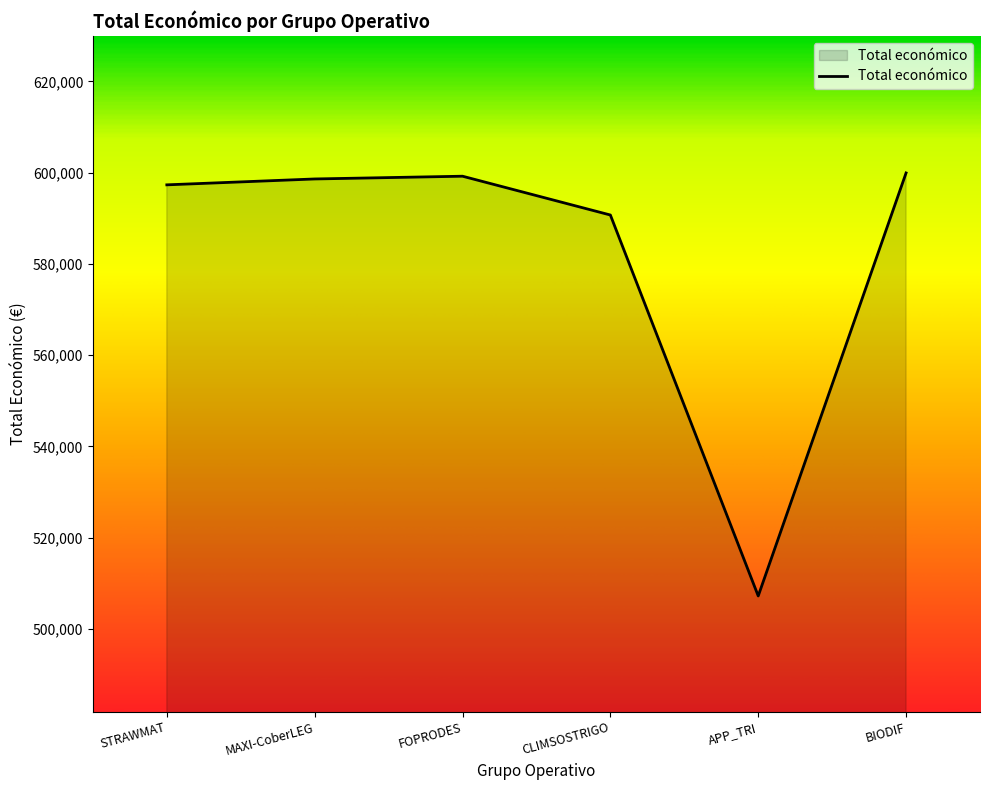

What is the change in value from MAXI-CoberLEG to APP_TRI?

-91354